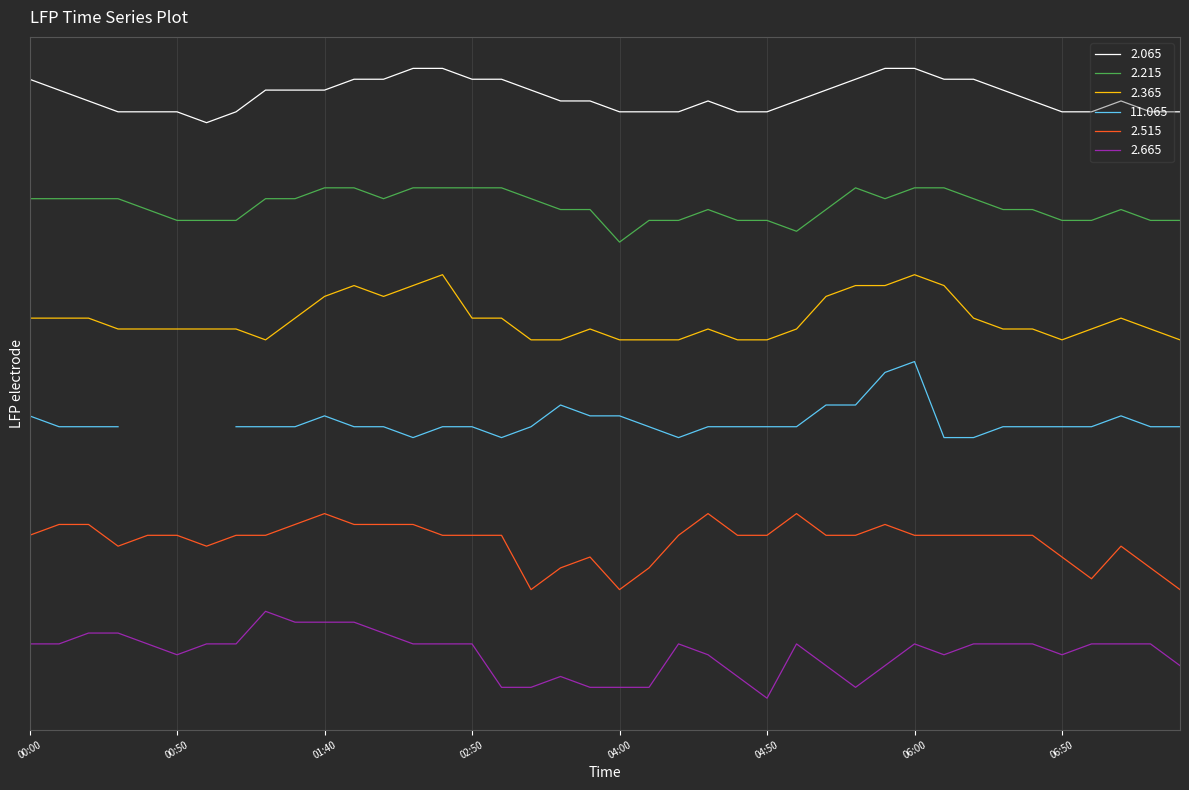

Which series has the largest total across all categories?

2.065